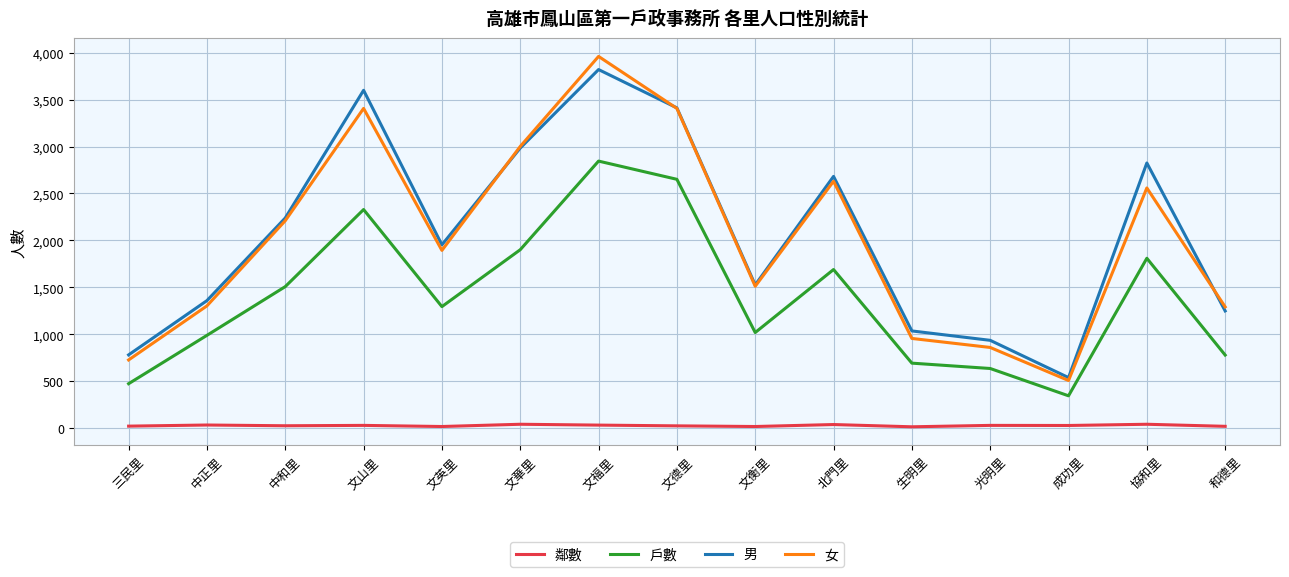

At which category is the sum across all series the highest?

文福里